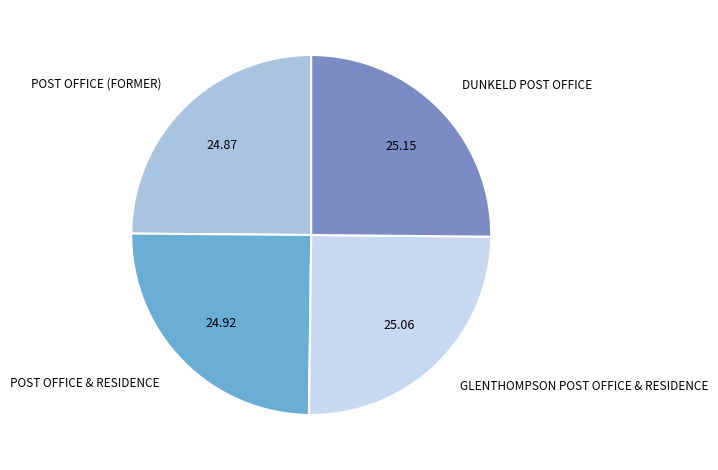

What is the ratio of the value at GLENTHOMPSON POST OFFICE & RESIDENCE to the value at DUNKELD POST OFFICE?

1.0